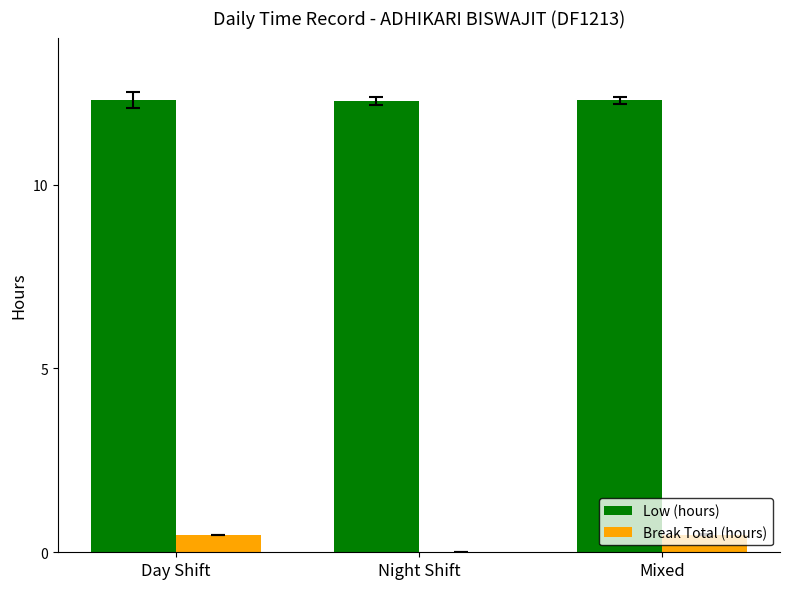

Which series has the largest total across all categories?

Low (hours)